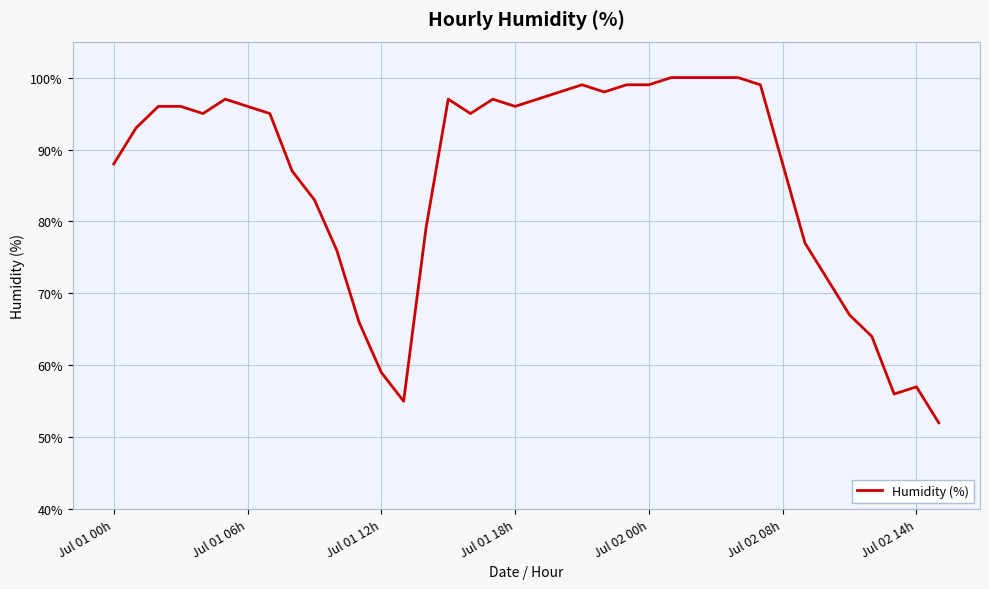

What is the smallest value displayed?

52